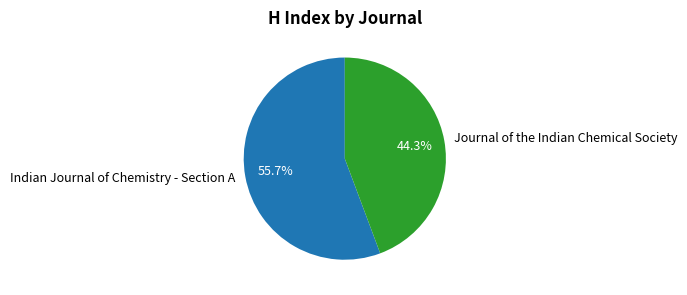

What is the ratio of the value at Indian Journal of Chemistry - Section A to the value at Journal of the Indian Chemical Society?

1.3